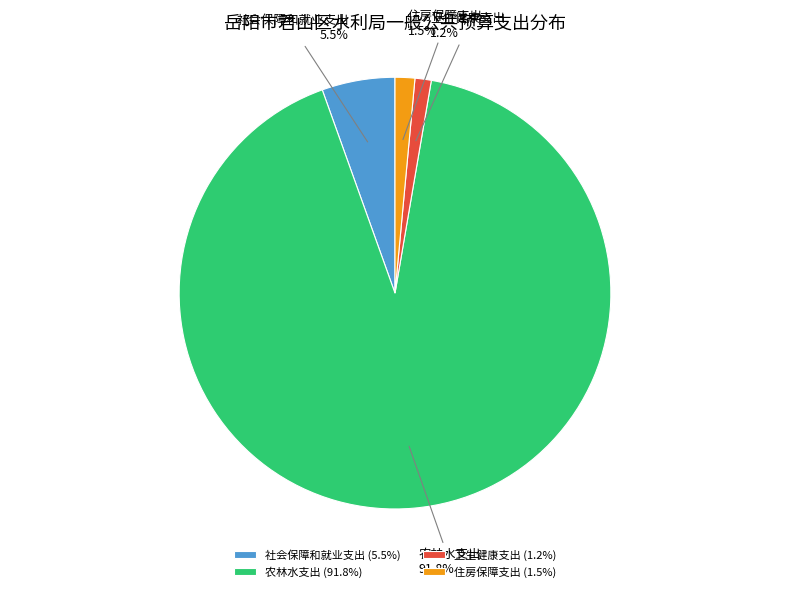

What percentage is the 农林水支出 slice, to the nearest percent?

92%